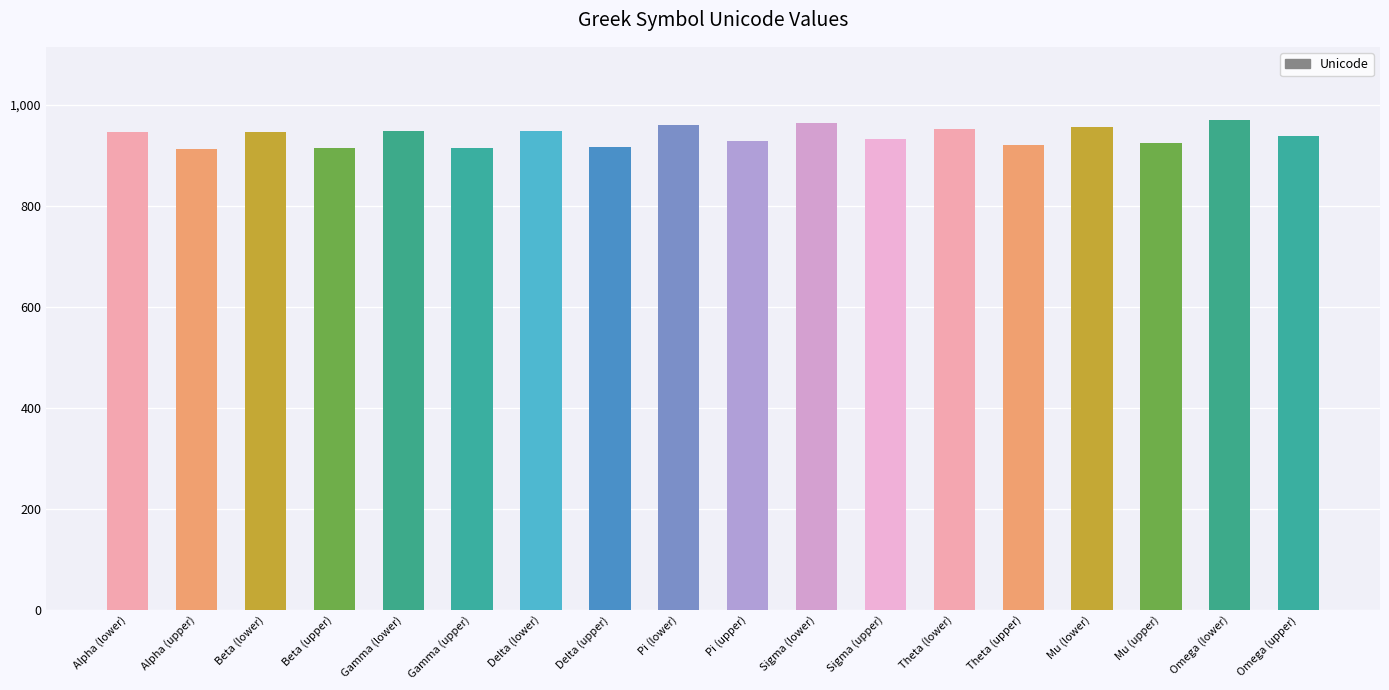

What is the ratio of the value at Pi (upper) to the value at Theta (upper)?

1.0